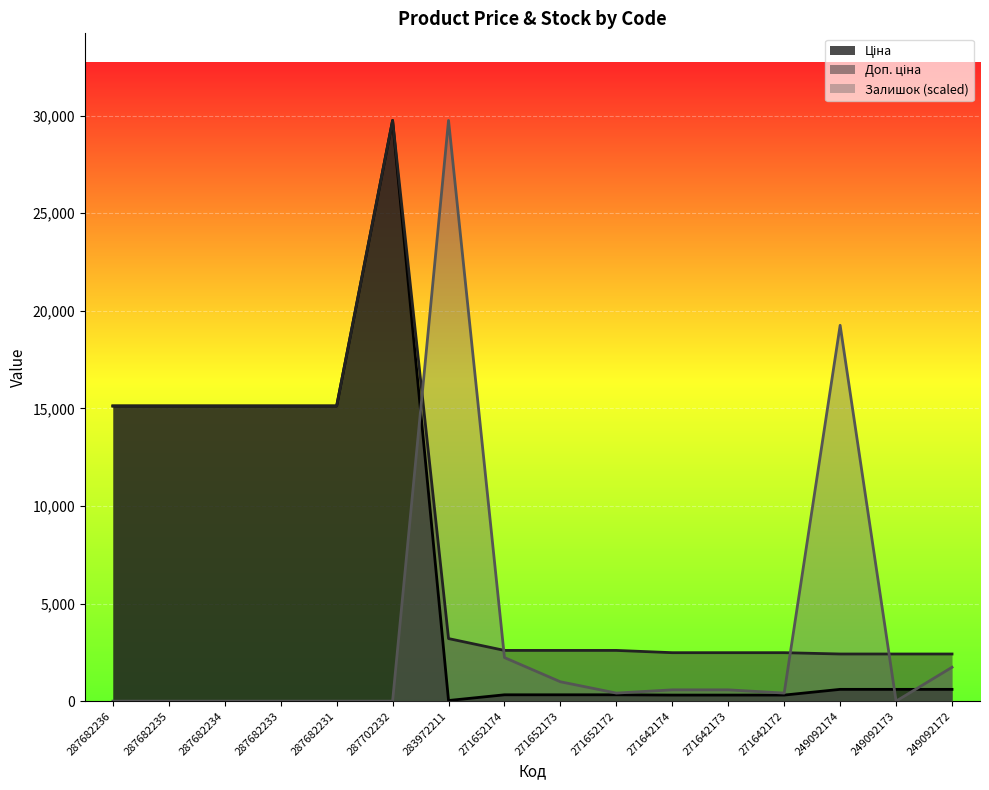

At which category is the sum across all series the highest?

287702232